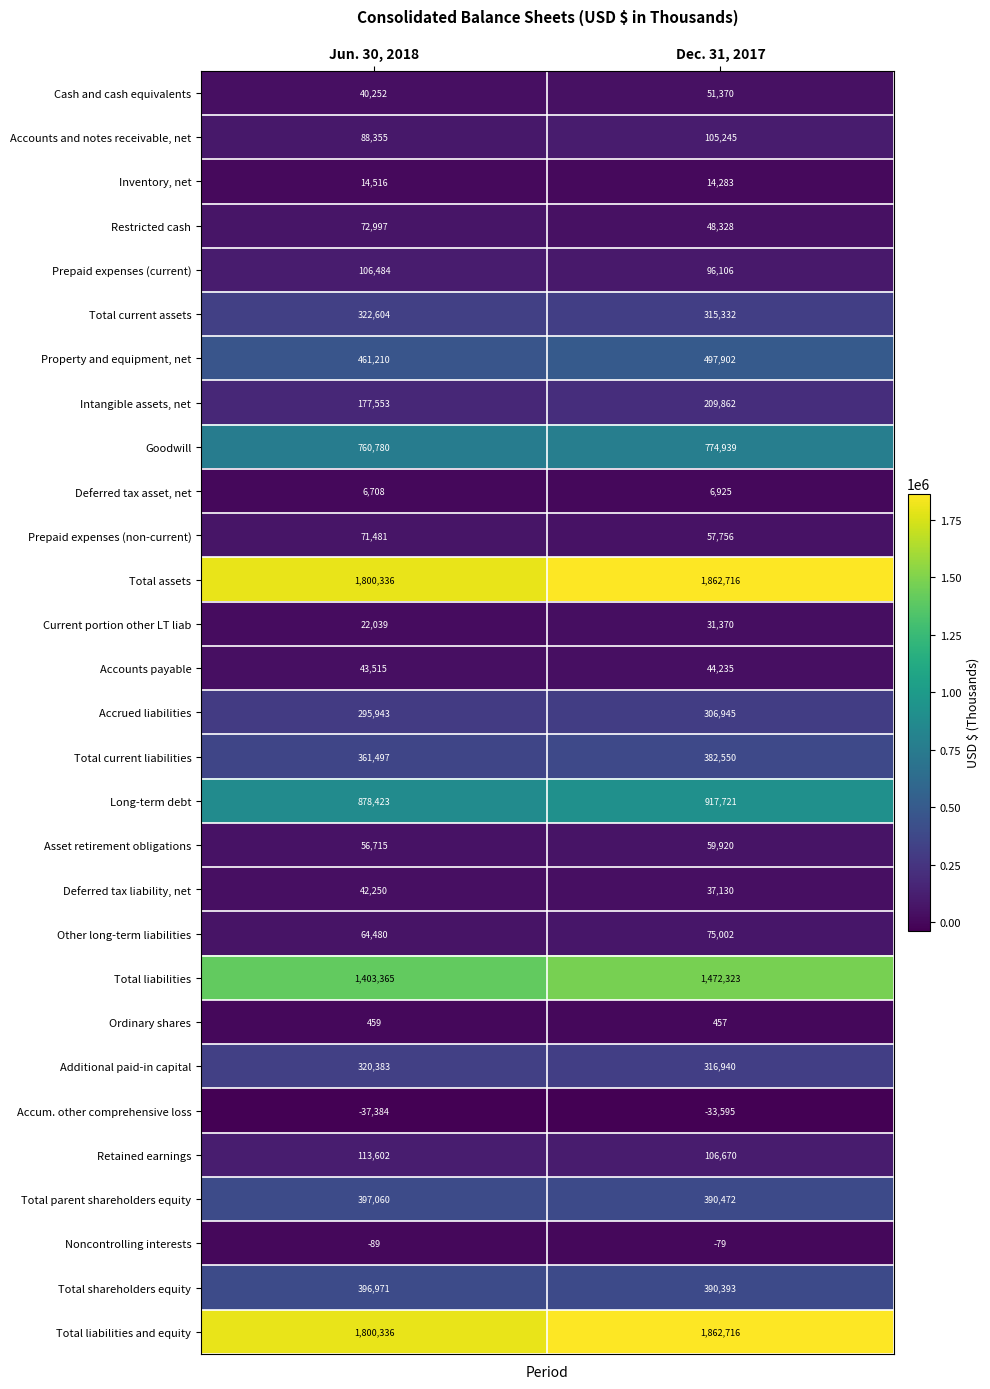

The value of Noncontrolling interests at Jun. 30, 2018 is -89. True or false?

True